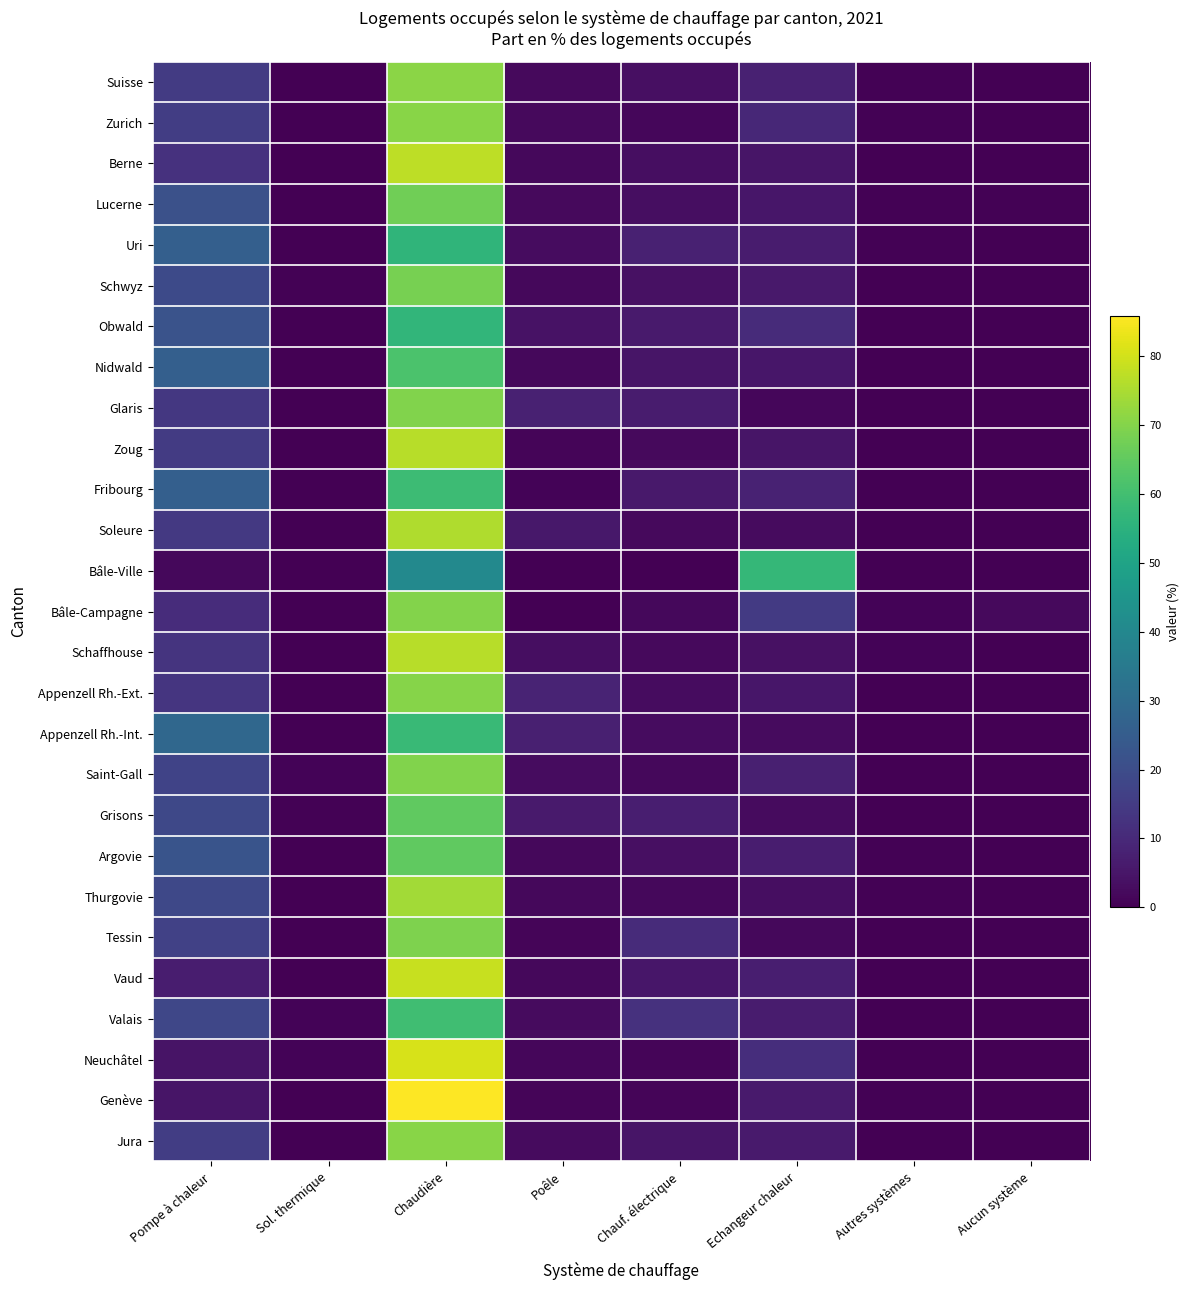

Between Chaudière and Autres systèmes, which series saw the biggest shift?

Genève